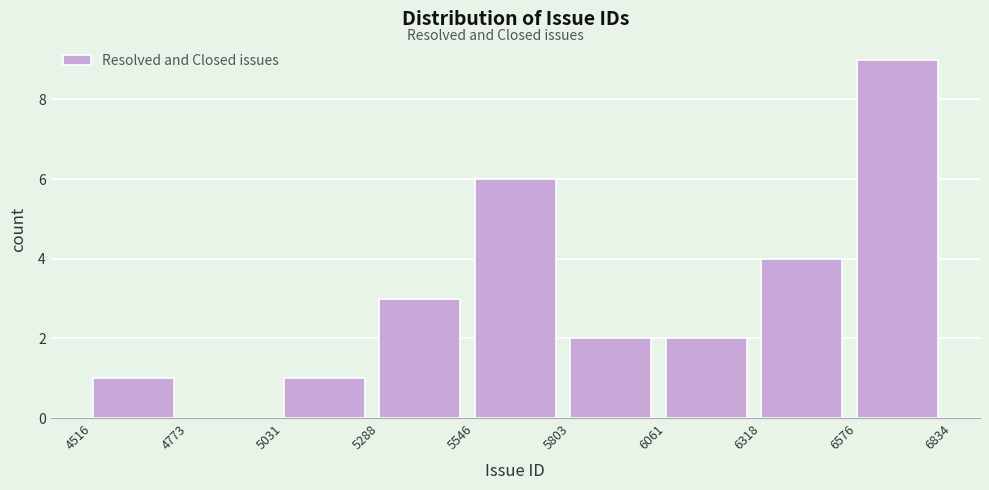

How tall is the bar that spans 4516 to 4773 on the x-axis? The values are not printed on the chart, so give them approximately, as read against the axis.

1